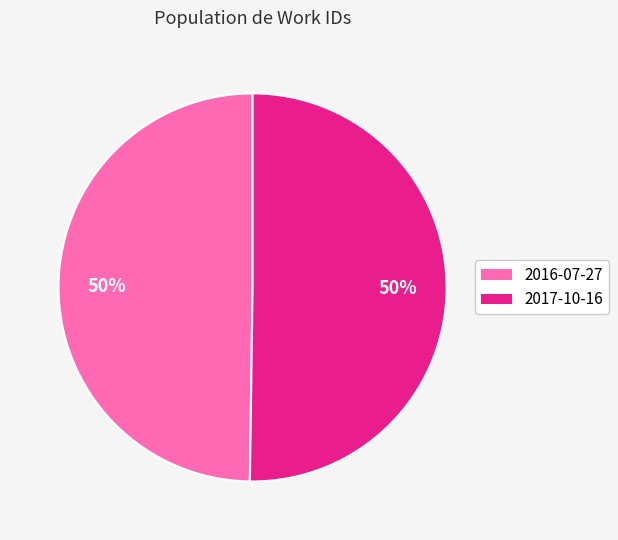

Approximately how many times larger is the value at 2016-07-27 compared to 2017-10-16?

1.0